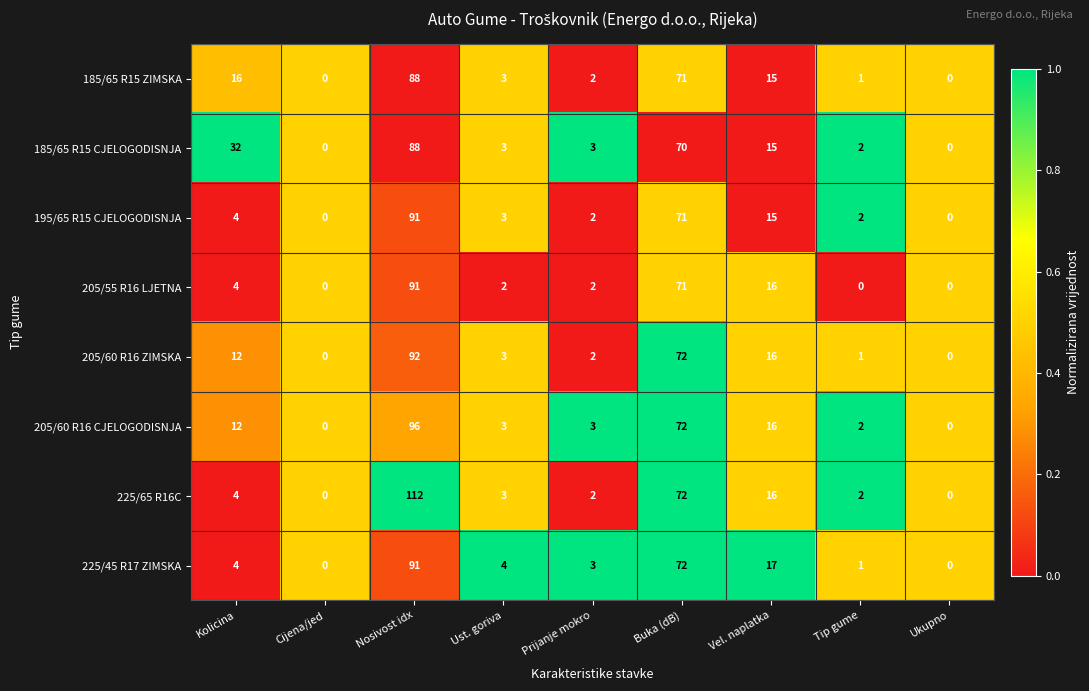

Where is 185/65 R15 CJELOGODISNJA nearest to the value 44?

Kolicina